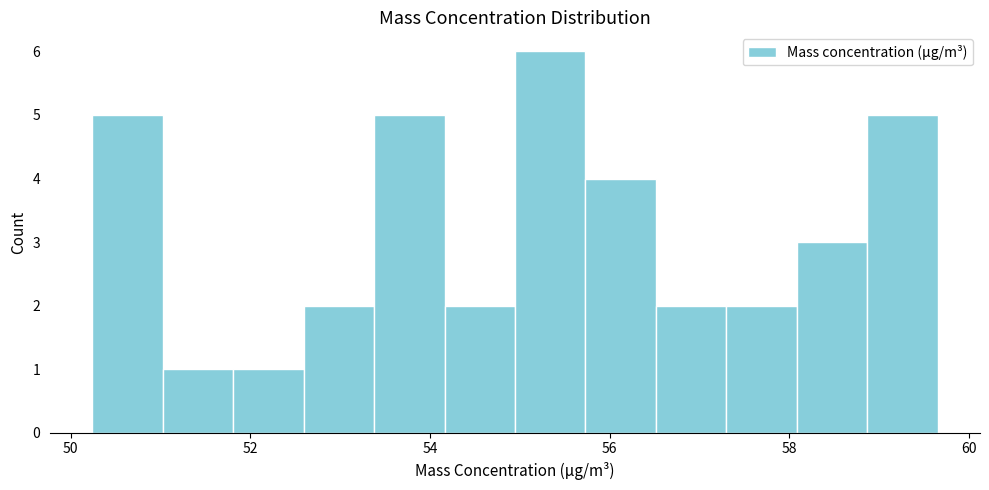

Read against the x-axis, roughly where is the centre of the tallest bar?

55.4